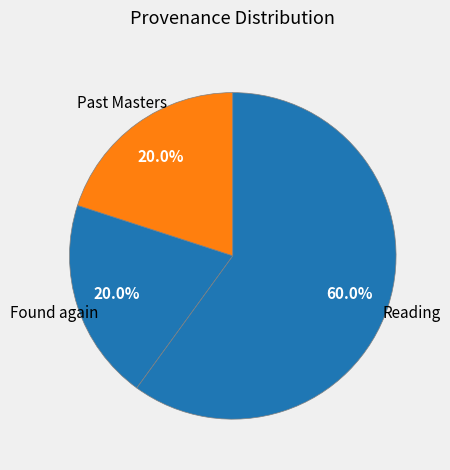

Which slice is the largest?

Reading